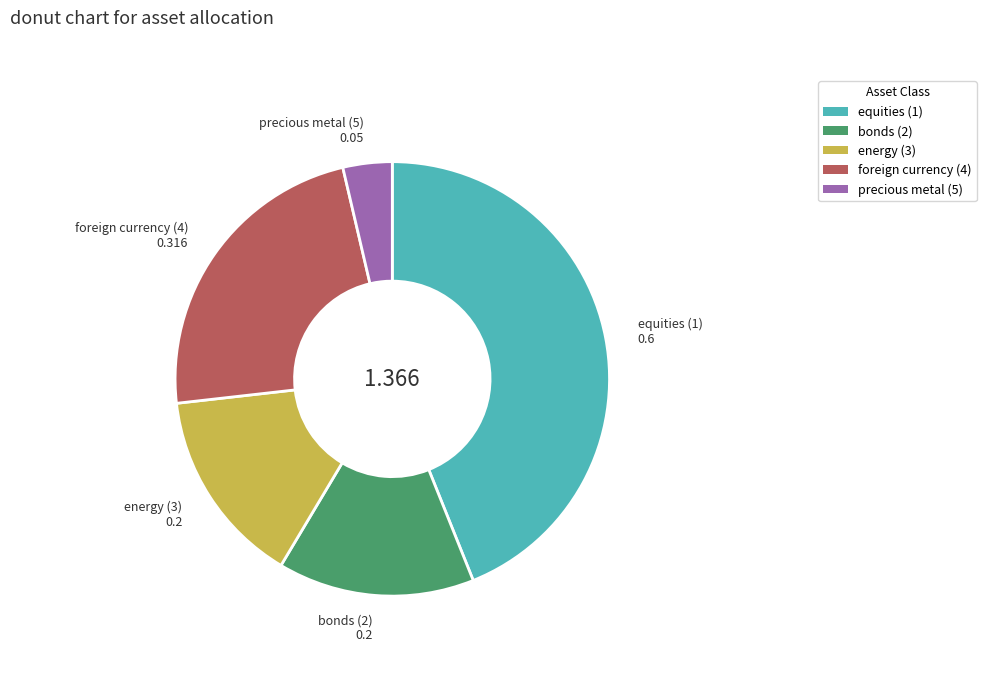

Is the sum of precious metal (5) and bonds (2) greater than half?

No